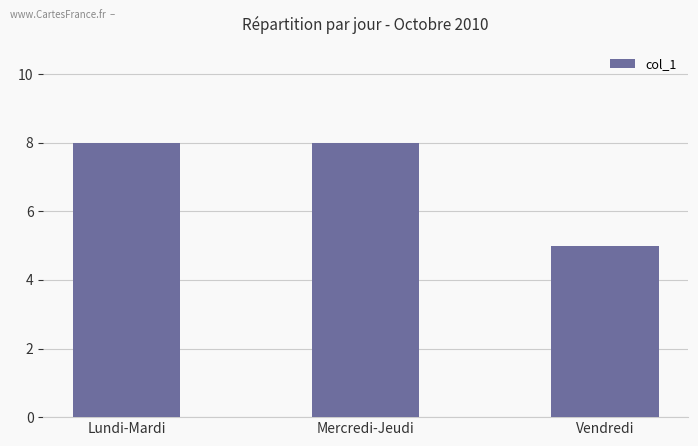

The value at Vendredi is 5. True or false?

True